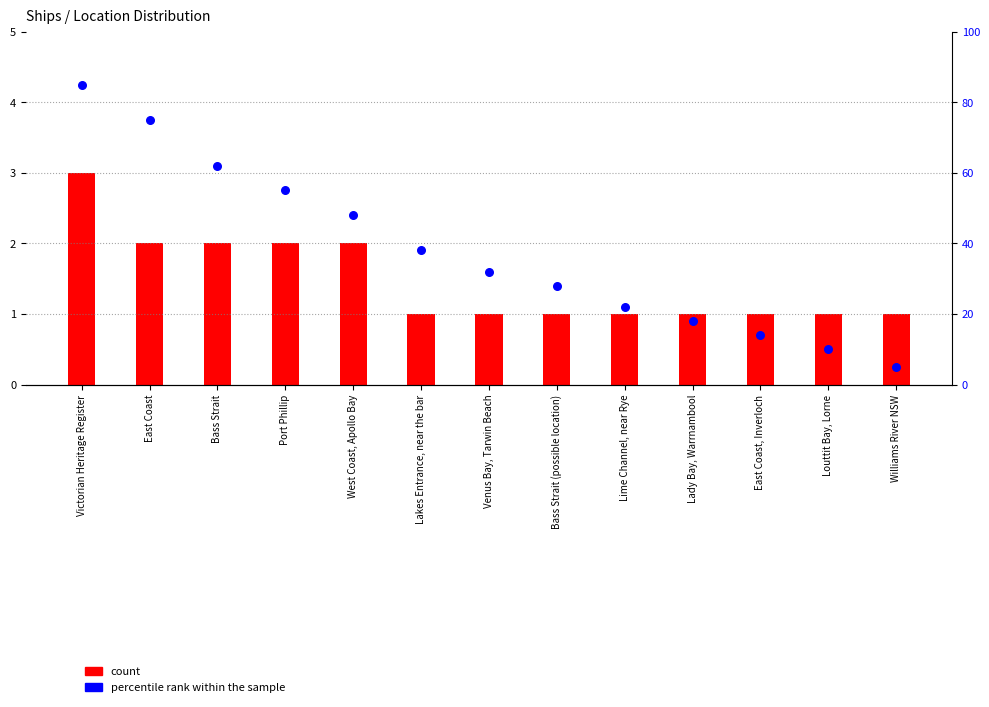

What are all the series names shown in the legend?

count, percentile rank within the sample